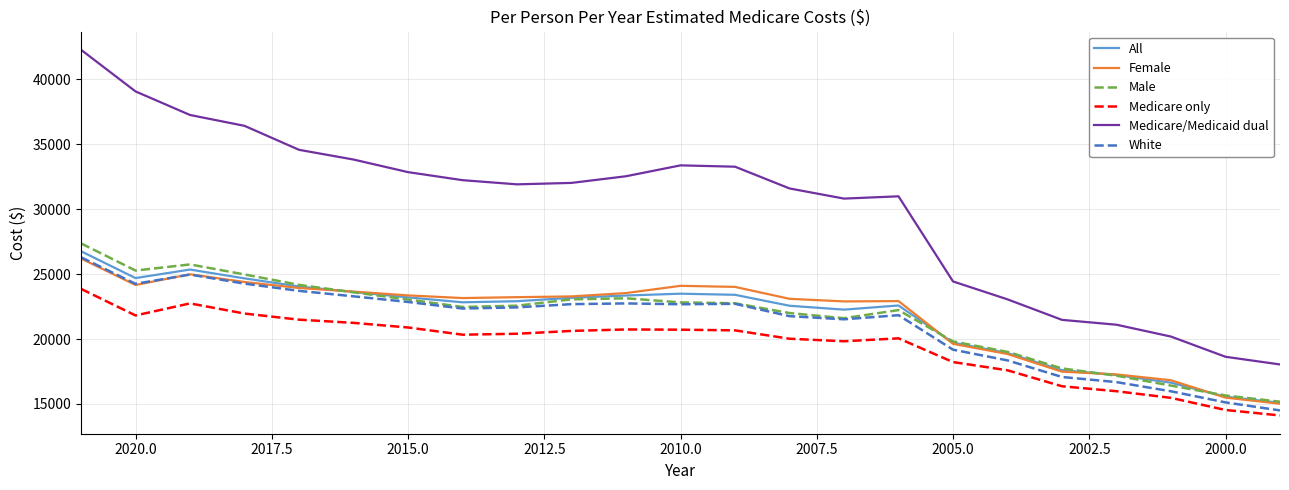

Does the chart have visible grid lines?

Yes